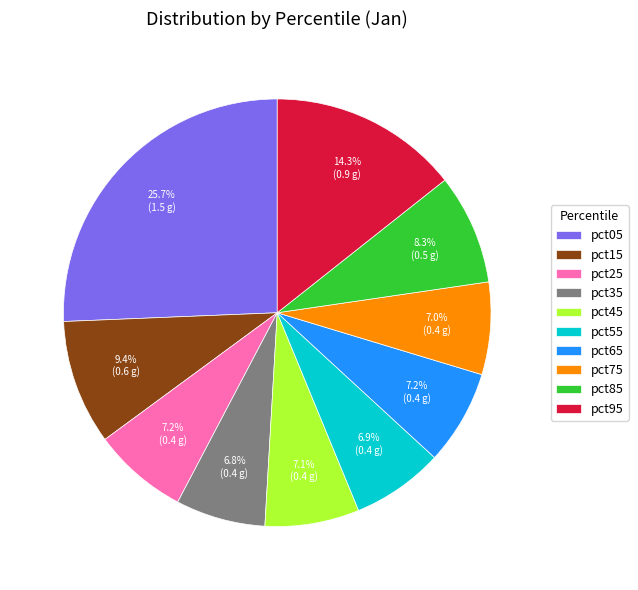

Which slice is the largest?

pct05